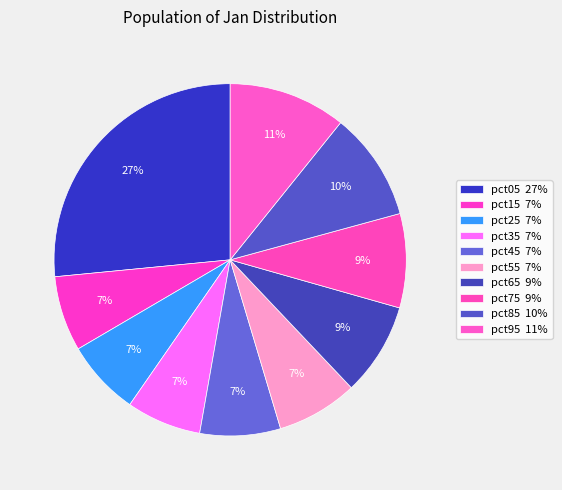

Count the number of slices in the pie.

10